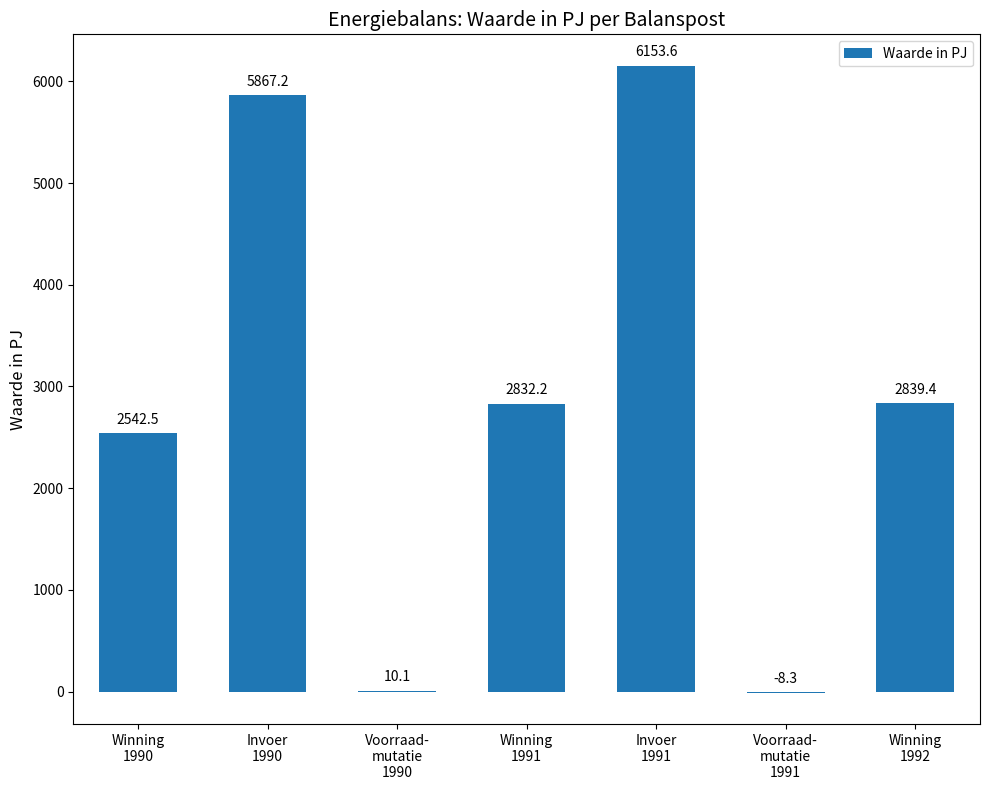

What is the maximum value shown in the chart?

6153.6